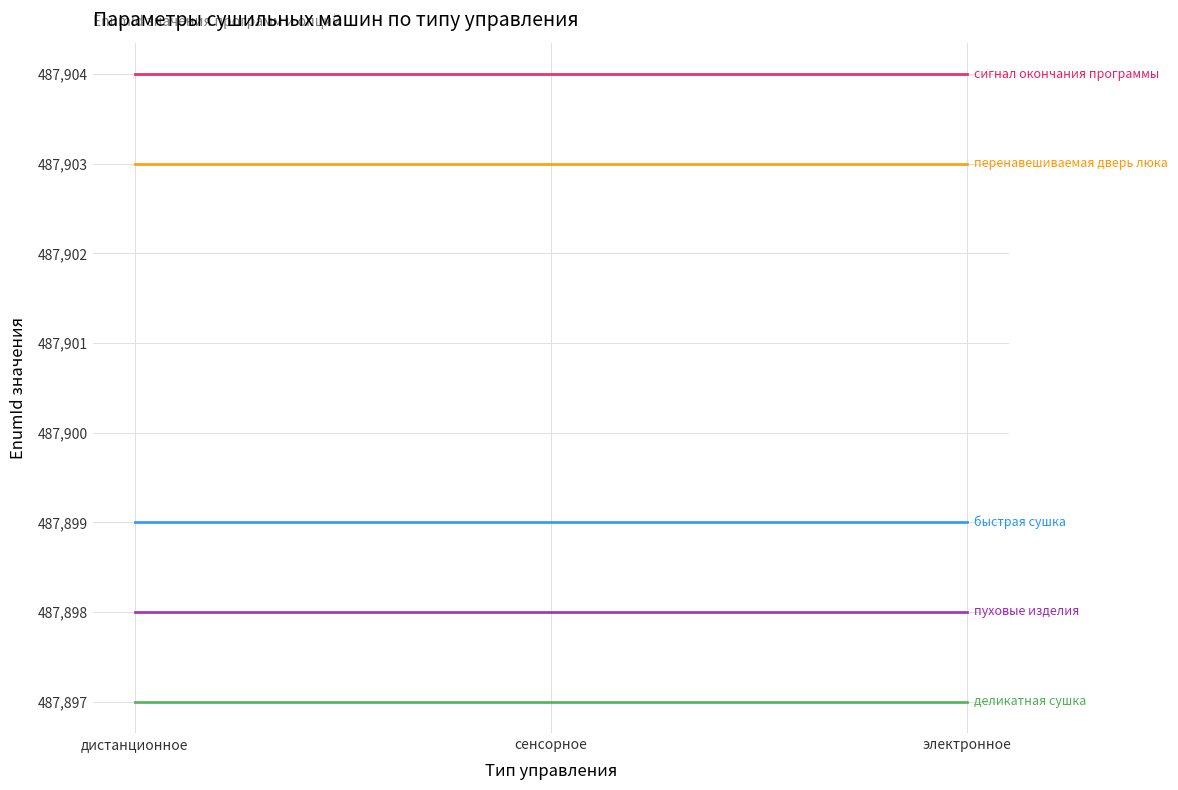

What is the difference between the highest and lowest values at сенсорное?

7